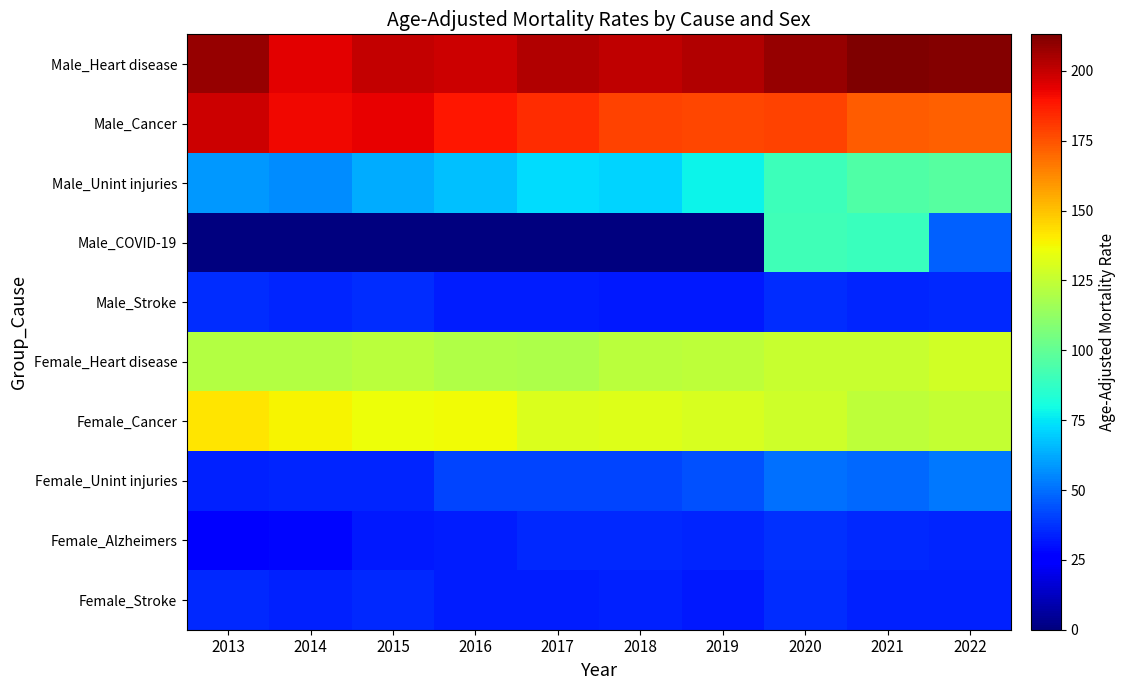

Which series has the largest total across all categories?

Male_Heart disease